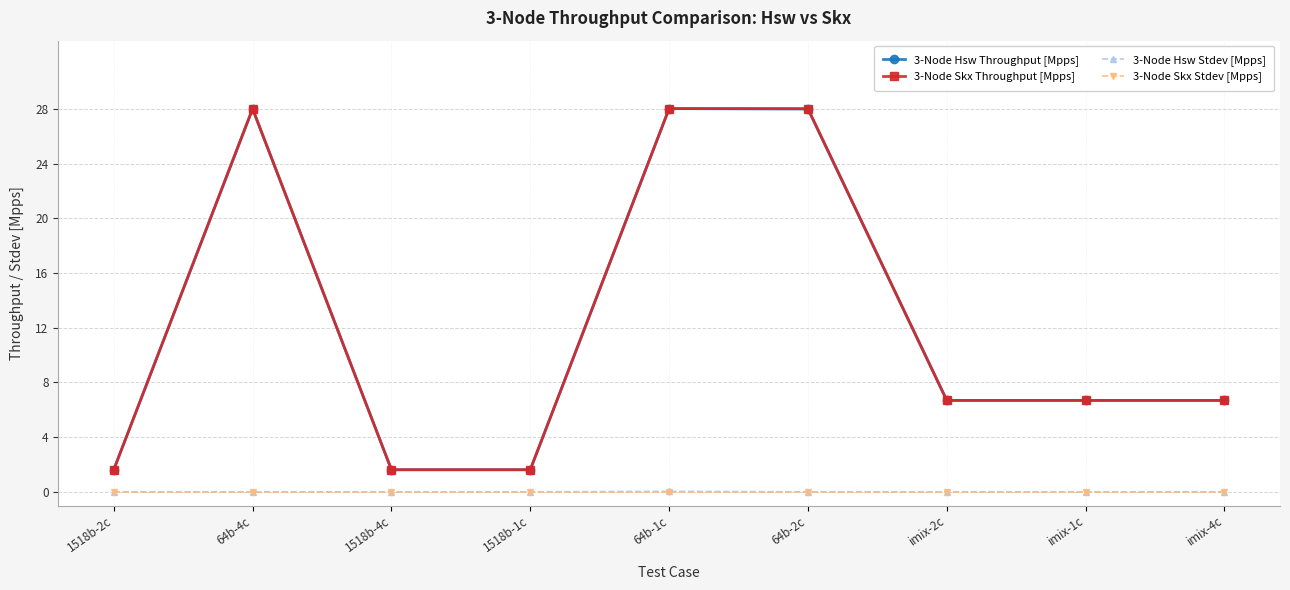

The value of 3-Node Hsw Throughput [Mpps] at 1518b-4c is 1.6. True or false?

True